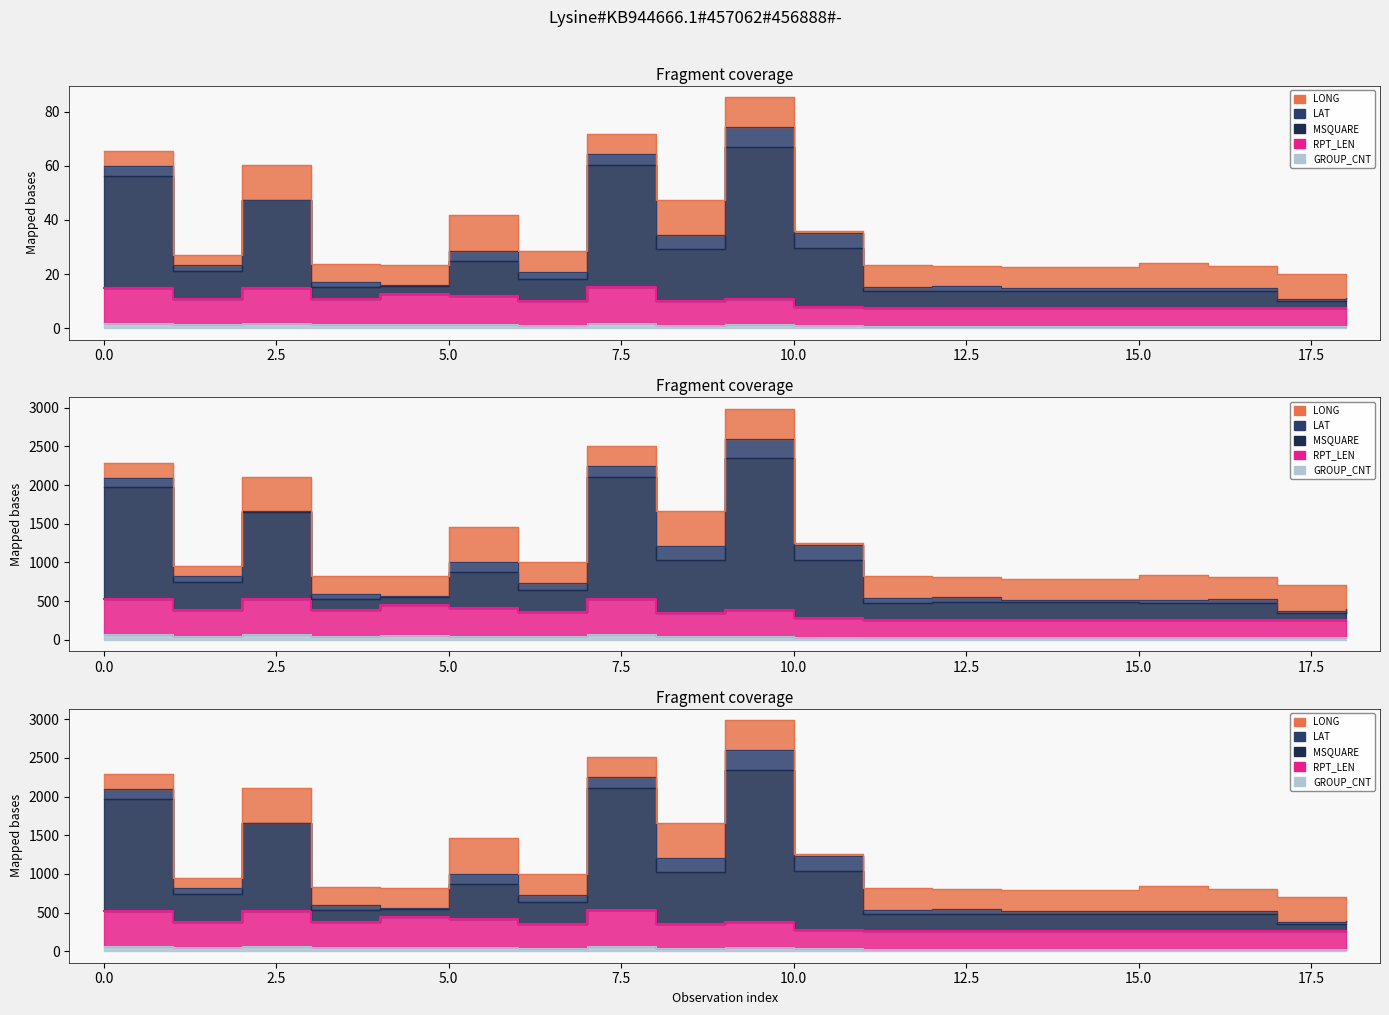

What is the difference between the MSQUARE values at 14 and 6?

6.0